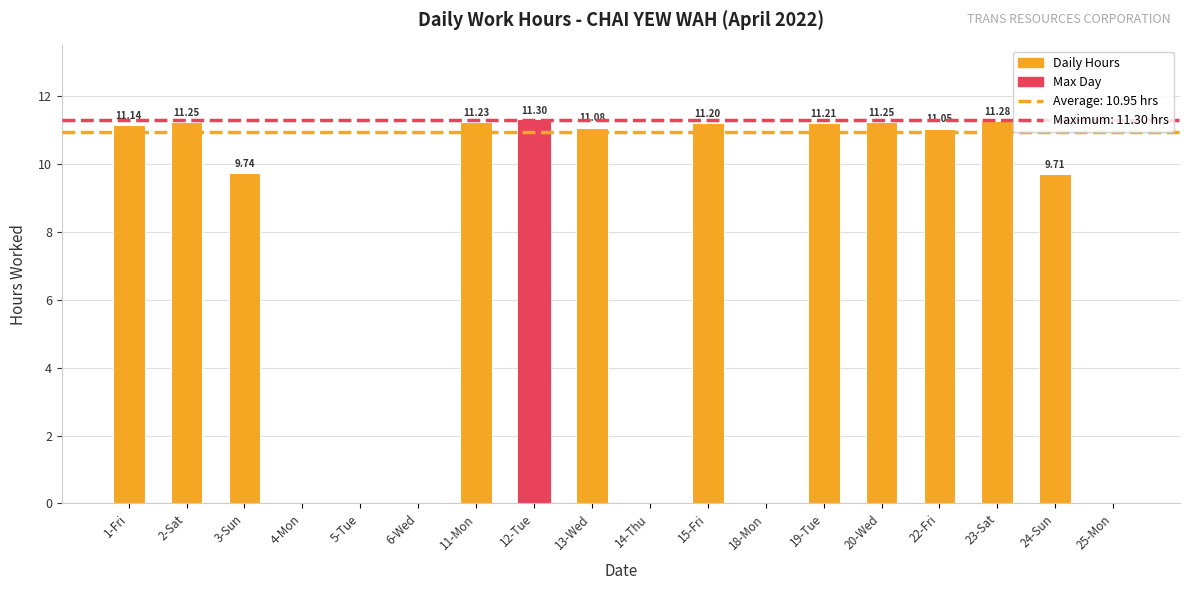

What is the difference between the values at 19-Tue and 12-Tue?

0.1